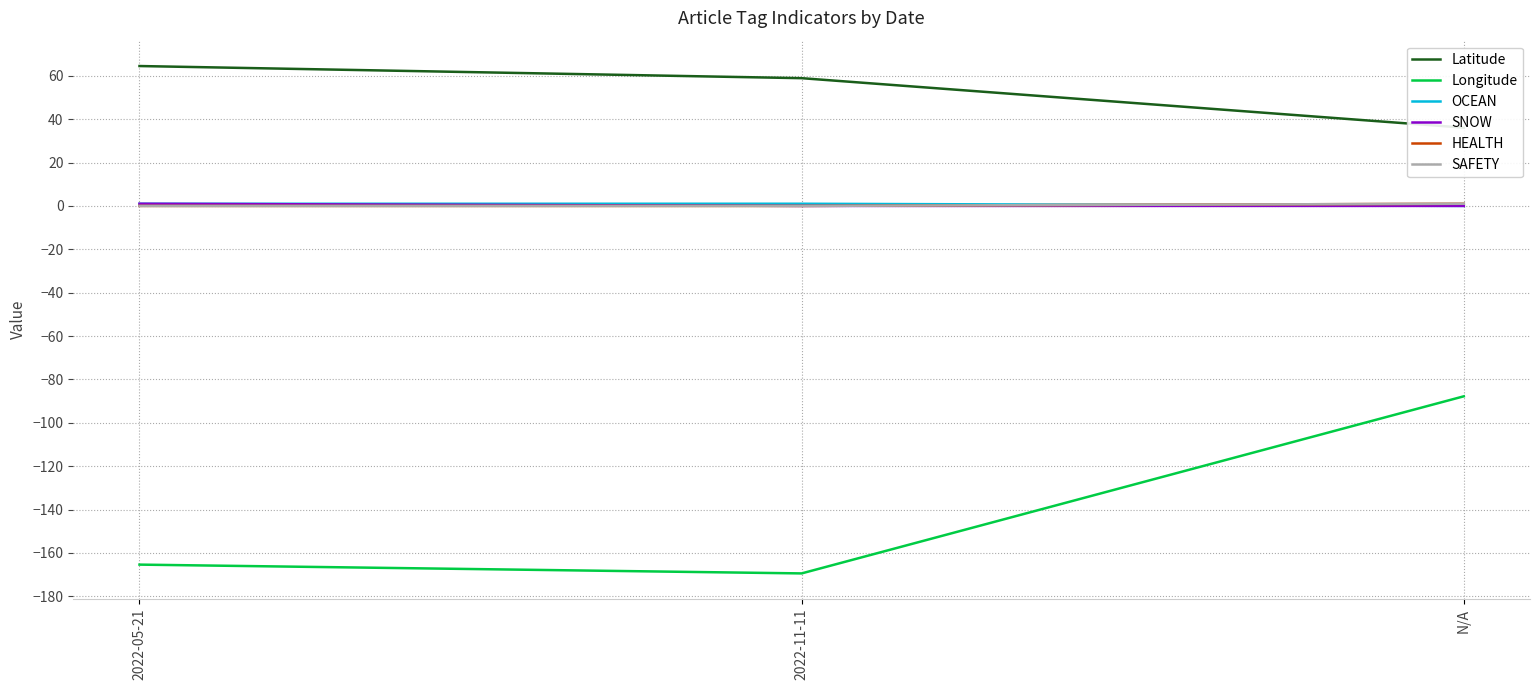

What is the label of the 1st point from the right?

N/A